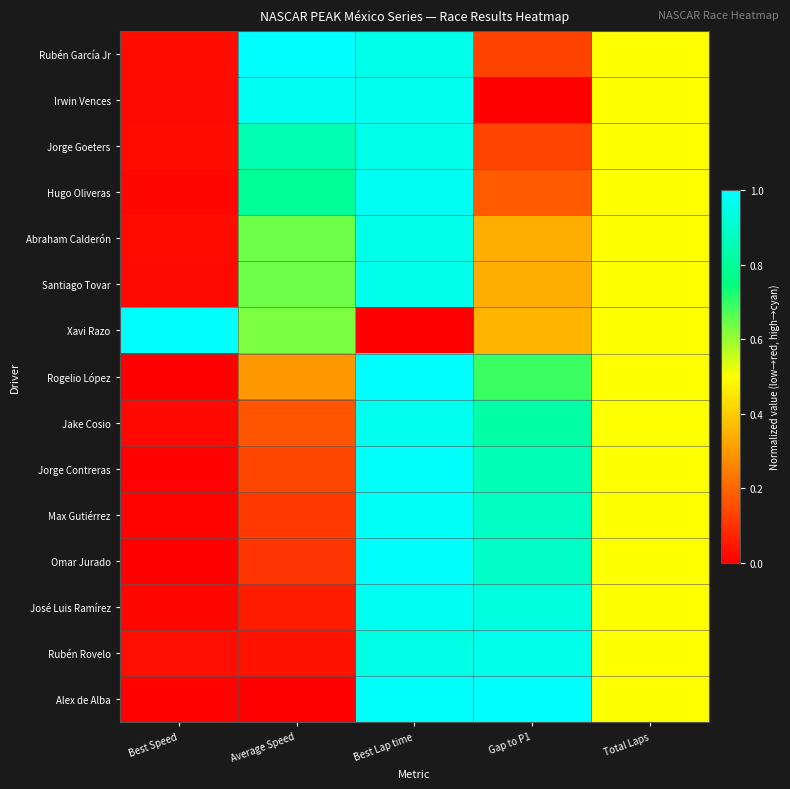

Reading left to right, transcribe all the data shown in this chart.

Rubén García Jr: Best Speed=0.0	Average Speed=1.0	Best Lap time=1.0	Gap to P1=0.1	Total Laps=0.5
Irwin Vences: Best Speed=0.0	Average Speed=1.0	Best Lap time=1.0	Gap to P1=0.0	Total Laps=0.5
Jorge Goeters: Best Speed=0.0	Average Speed=0.8	Best Lap time=1.0	Gap to P1=0.1	Total Laps=0.5
Hugo Oliveras: Best Speed=0.0	Average Speed=0.8	Best Lap time=1.0	Gap to P1=0.2	Total Laps=0.5
Abraham Calderón: Best Speed=0.0	Average Speed=0.6	Best Lap time=1.0	Gap to P1=0.3	Total Laps=0.5
Santiago Tovar: Best Speed=0.0	Average Speed=0.6	Best Lap time=1.0	Gap to P1=0.3	Total Laps=0.5
Xavi Razo: Best Speed=1.0	Average Speed=0.6	Best Lap time=0.0	Gap to P1=0.4	Total Laps=0.5
Rogelio López: Best Speed=0.0	Average Speed=0.3	Best Lap time=1.0	Gap to P1=0.7	Total Laps=0.5
Jake Cosio: Best Speed=0.0	Average Speed=0.2	Best Lap time=1.0	Gap to P1=0.8	Total Laps=0.5
Jorge Contreras: Best Speed=0.0	Average Speed=0.1	Best Lap time=1.0	Gap to P1=0.9	Total Laps=0.5
Max Gutiérrez: Best Speed=0.0	Average Speed=0.1	Best Lap time=1.0	Gap to P1=0.9	Total Laps=0.5
Omar Jurado: Best Speed=0.0	Average Speed=0.1	Best Lap time=1.0	Gap to P1=0.9	Total Laps=0.5
José Luis Ramírez: Best Speed=0.0	Average Speed=0.1	Best Lap time=1.0	Gap to P1=0.9	Total Laps=0.5
Rubén Rovelo: Best Speed=0.0	Average Speed=0.0	Best Lap time=0.9	Gap to P1=1.0	Total Laps=0.5
Alex de Alba: Best Speed=0.0	Average Speed=0.0	Best Lap time=1.0	Gap to P1=1.0	Total Laps=0.5